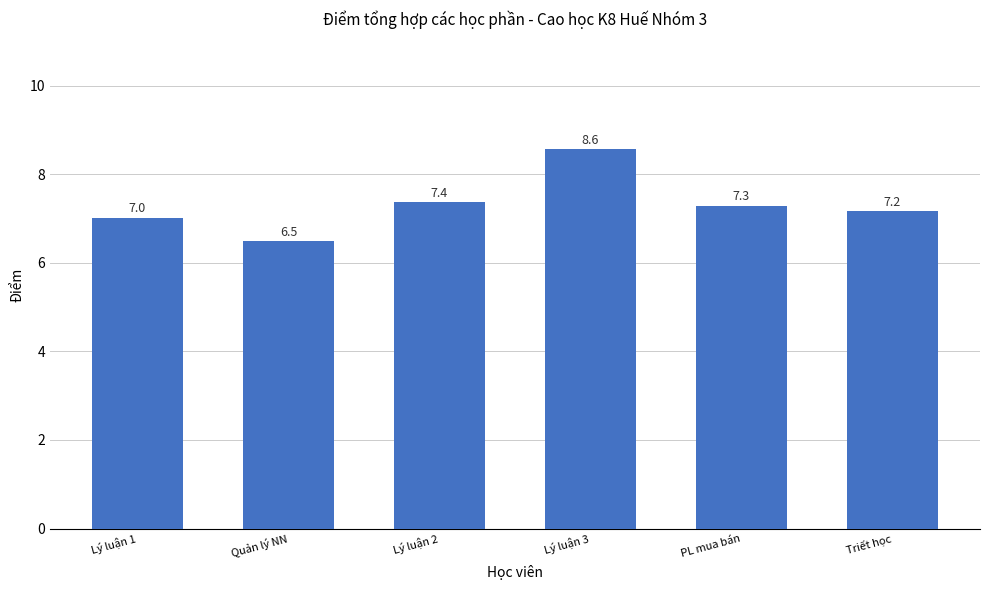

Approximately how many times larger is the value at Quản lý NN compared to Lý luận 3?

0.8